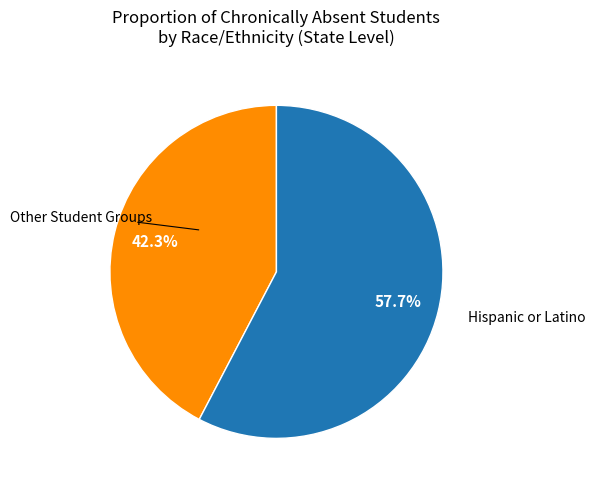

To the nearest percent, what is the average slice percentage?

50%